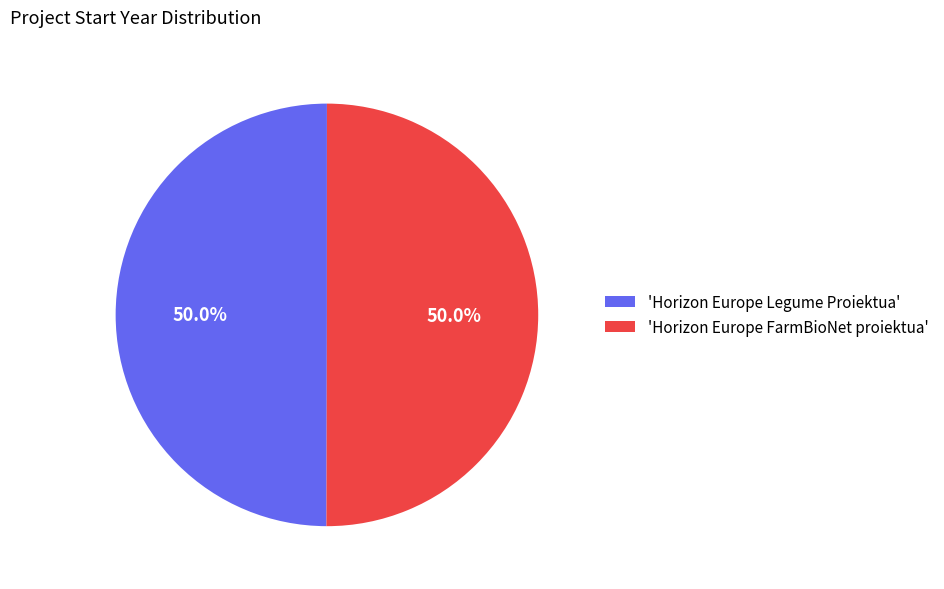

Approximately how many times larger is the value at 'Horizon Europe FarmBioNet proiektua' compared to 'Horizon Europe Legume Proiektua'?

1.0